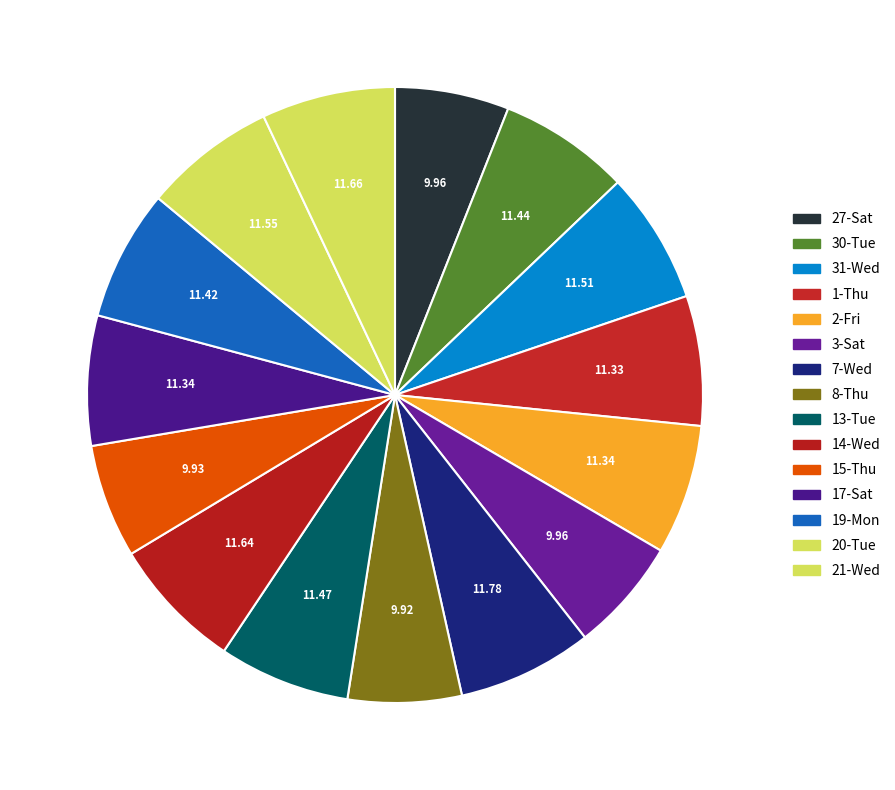

How many segments does this pie chart have?

15